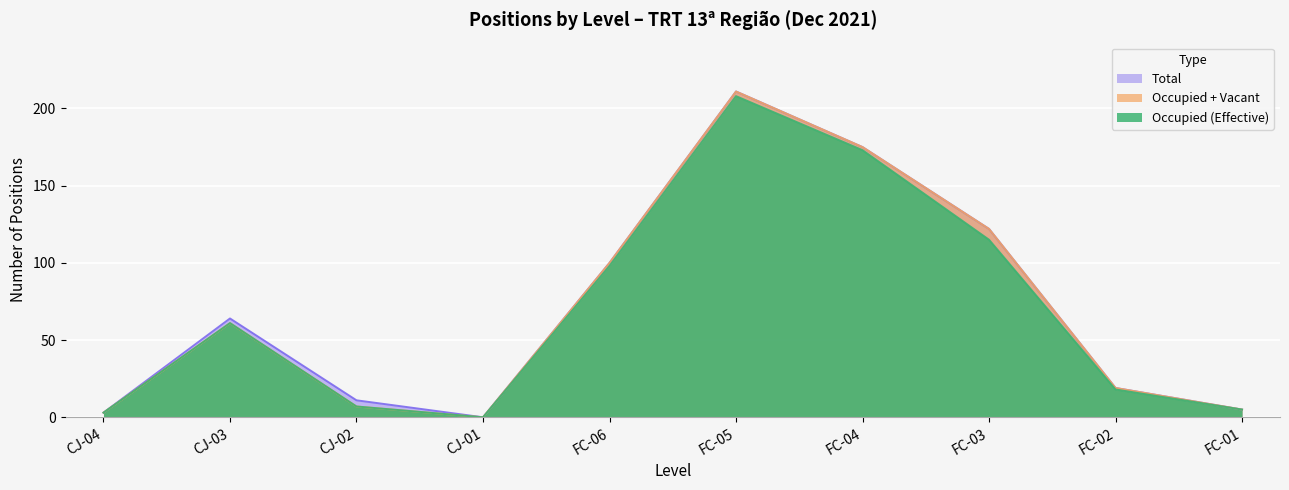

At which category does the chart reach its minimum across all series?

CJ-01